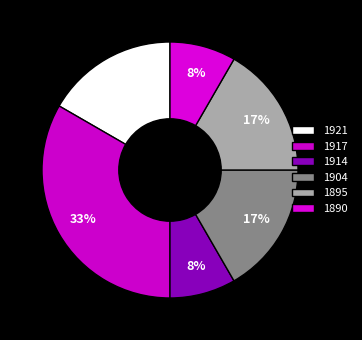

What percentage do 1890 and 1921 together represent?

25.0%